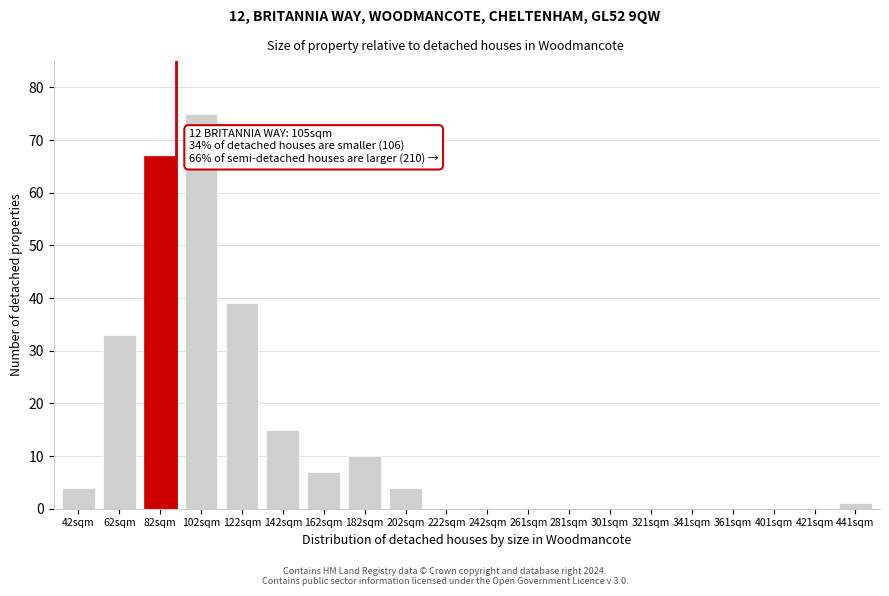

Reading right to left, what are all the values shown in this chart?

441sqm=1	421sqm=0	401sqm=0	361sqm=0	341sqm=0	321sqm=0	301sqm=0	281sqm=0	261sqm=0	242sqm=0	222sqm=0	202sqm=4	182sqm=10	162sqm=7	142sqm=15	122sqm=39	102sqm=75	82sqm=67	62sqm=33	42sqm=4